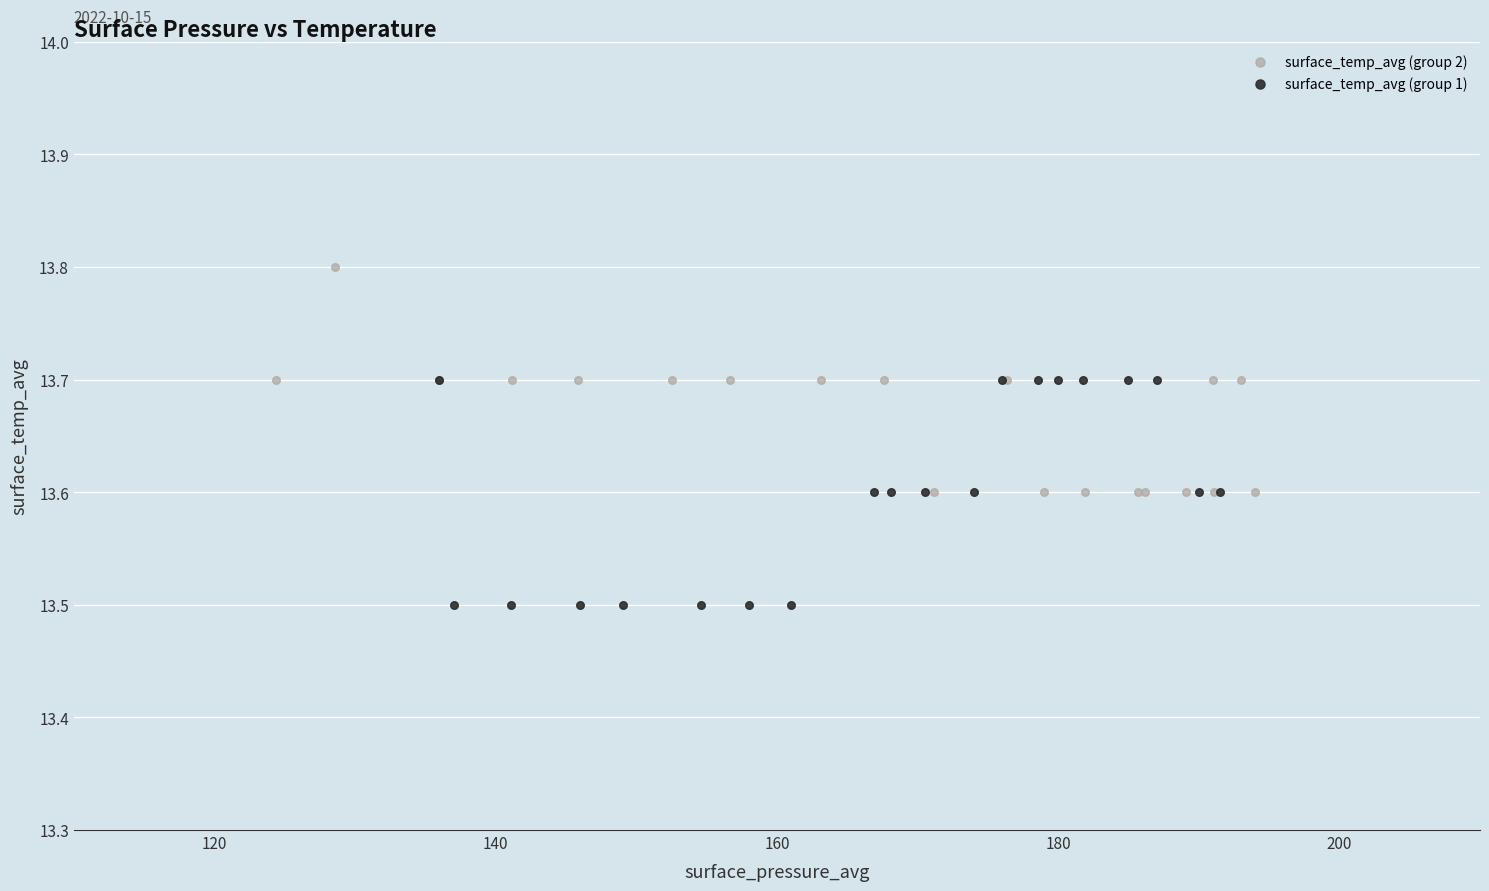

What are all the series names shown in the legend?

surface_temp_avg (group 2), surface_temp_avg (group 1)